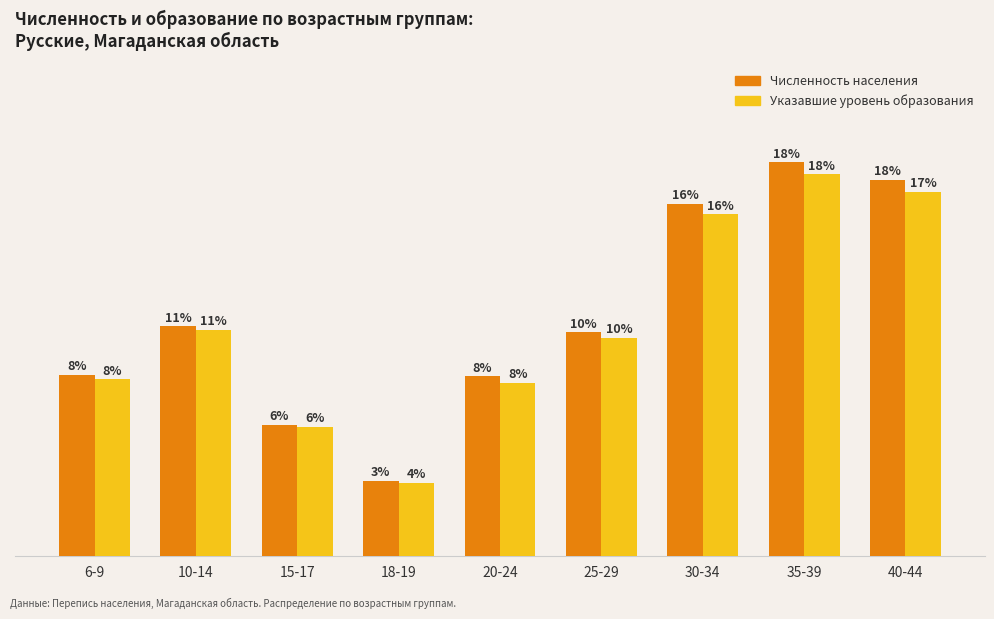

Does the chart contain any negative values?

No